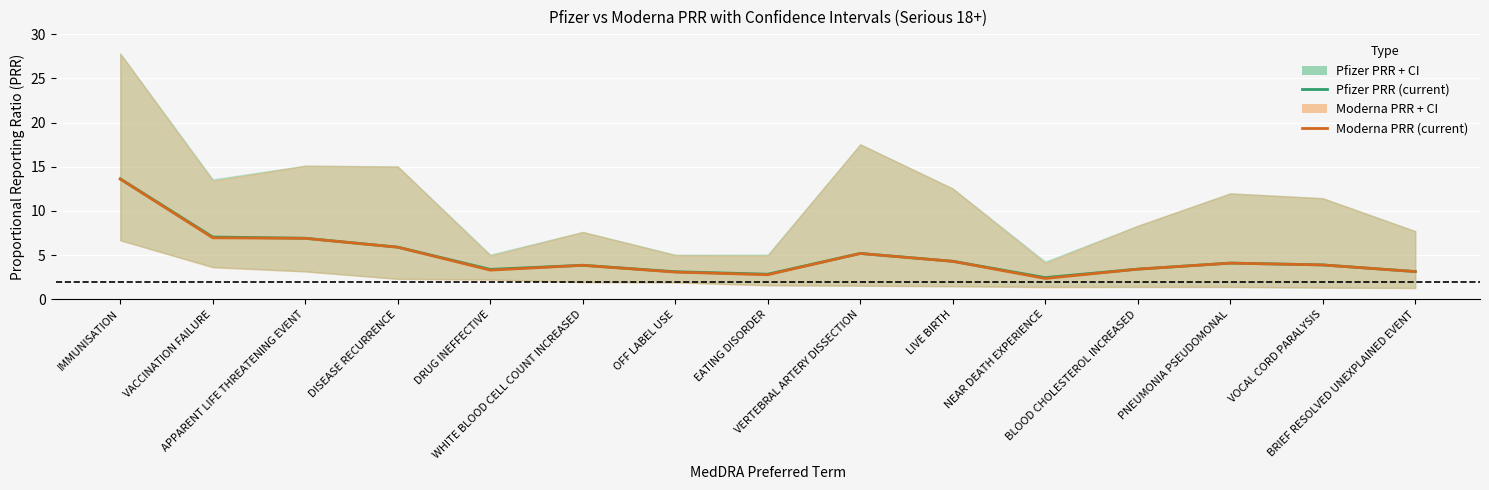

What is the sum of all Moderna PRR (current) values?

72.7